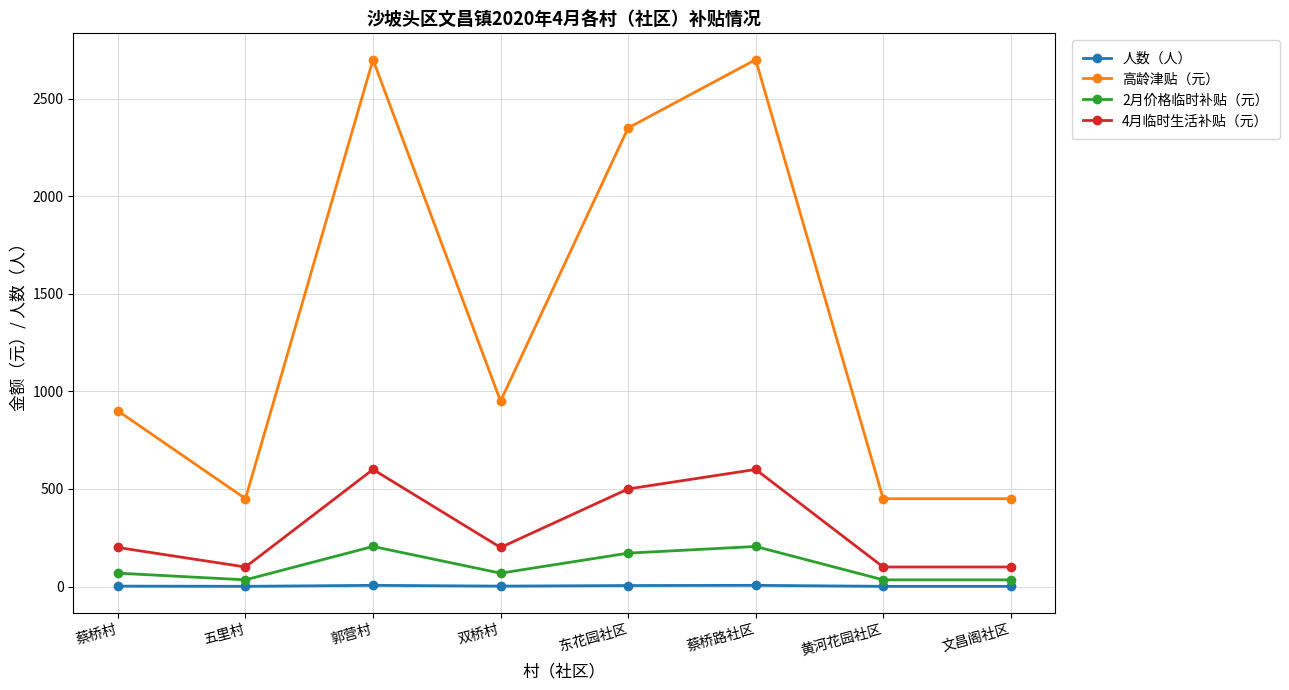

True or false: 2月价格临时补贴（元） and 人数（人） cross at least once.

False